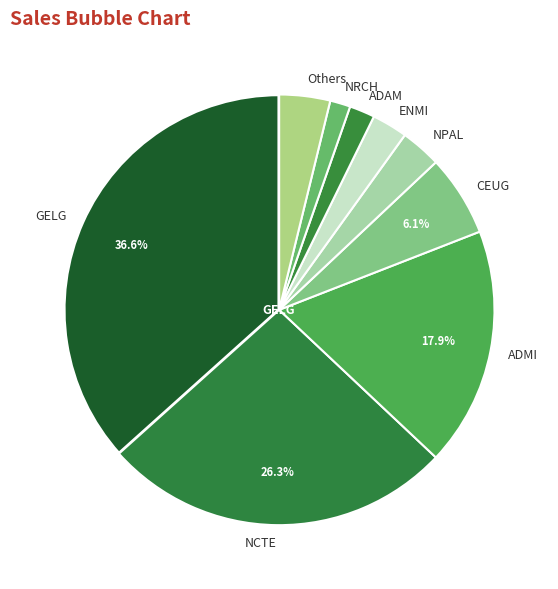

Combined, do Others and ADMI account for over 50%?

No